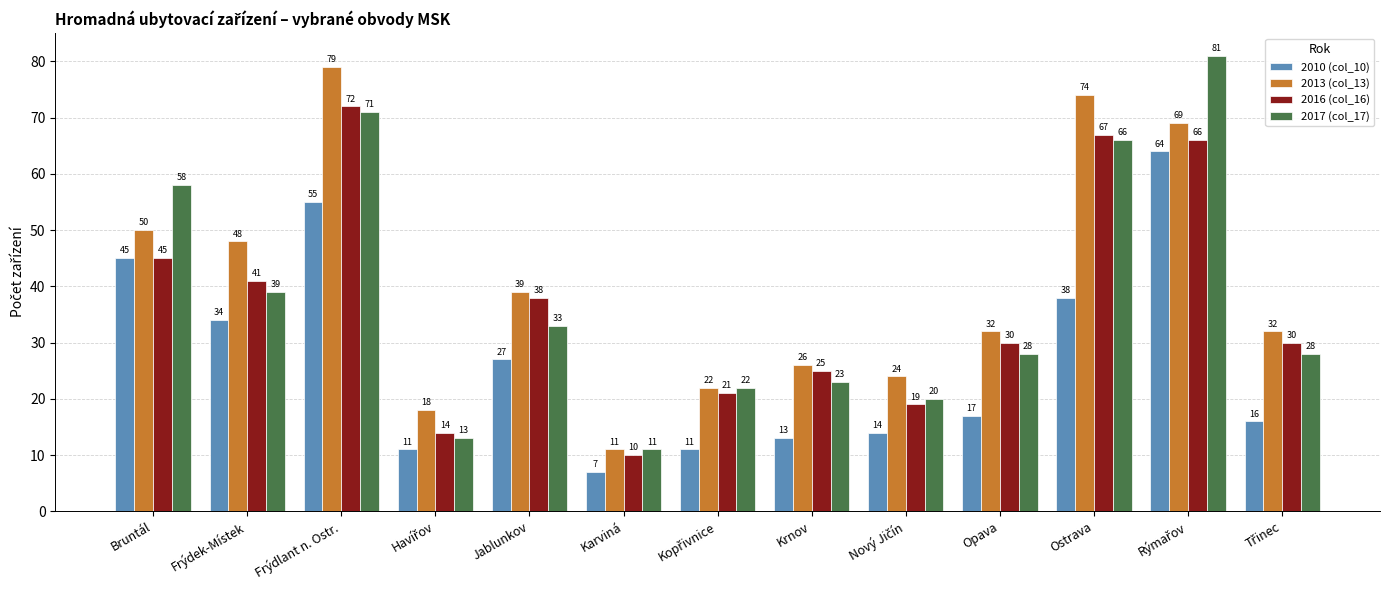

Is the value of 2013 (col_13) at Frýdek-Místek greater than the value of 2010 (col_10) at Frýdek-Místek?

Yes